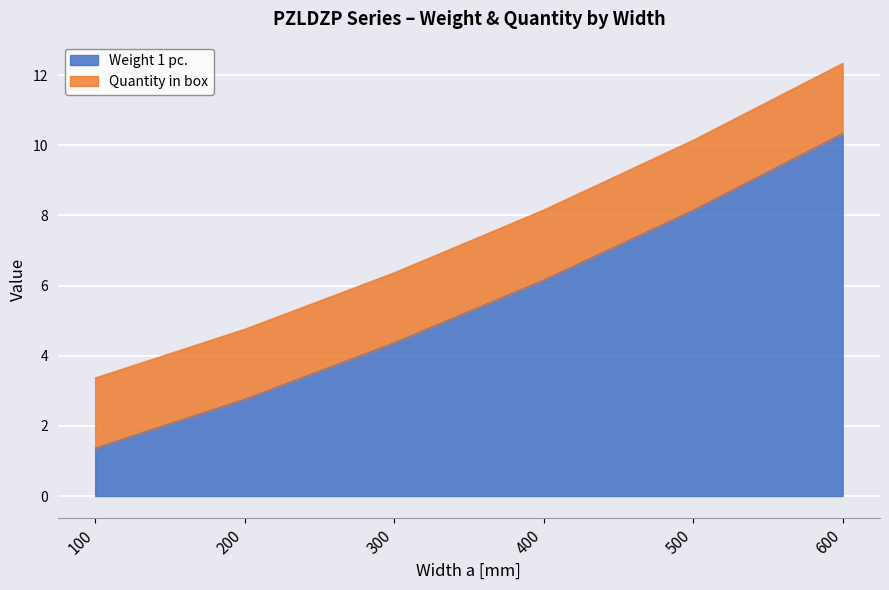

What is the approximate value at 200?

2.8